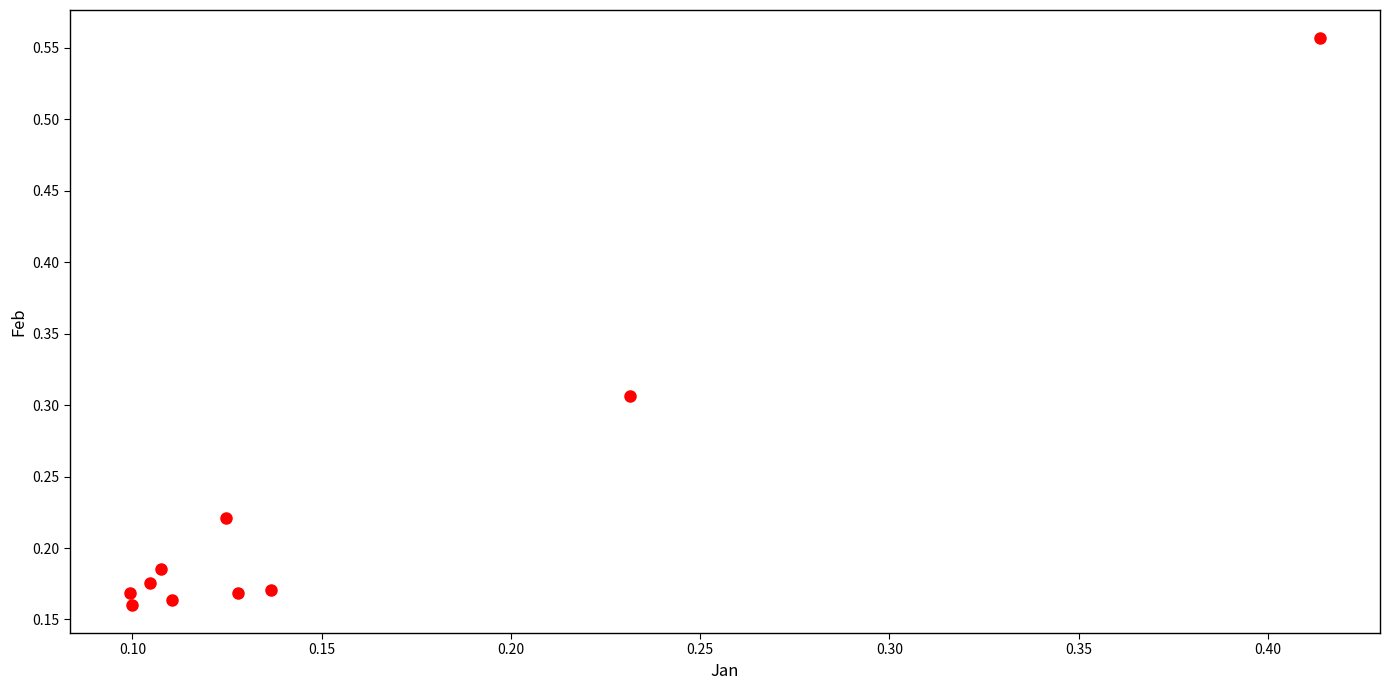

What is the range of Y values (max minus min)?

0.4